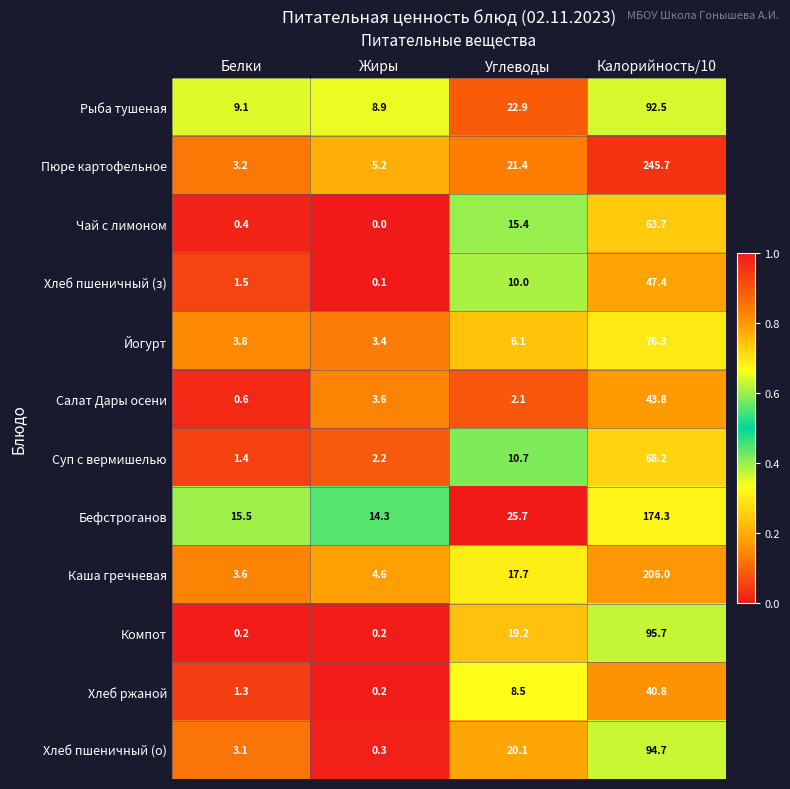

Rank the series by their maximum value, from highest to lowest.

Пюре картофельное, Каша гречневая, Бефстроганов, Компот, Хлеб пшеничный (о), Рыба тушеная, Йогурт, Суп с вермишелью, Чай с лимоном, Хлеб пшеничный (з), Салат Дары осени, Хлеб ржаной